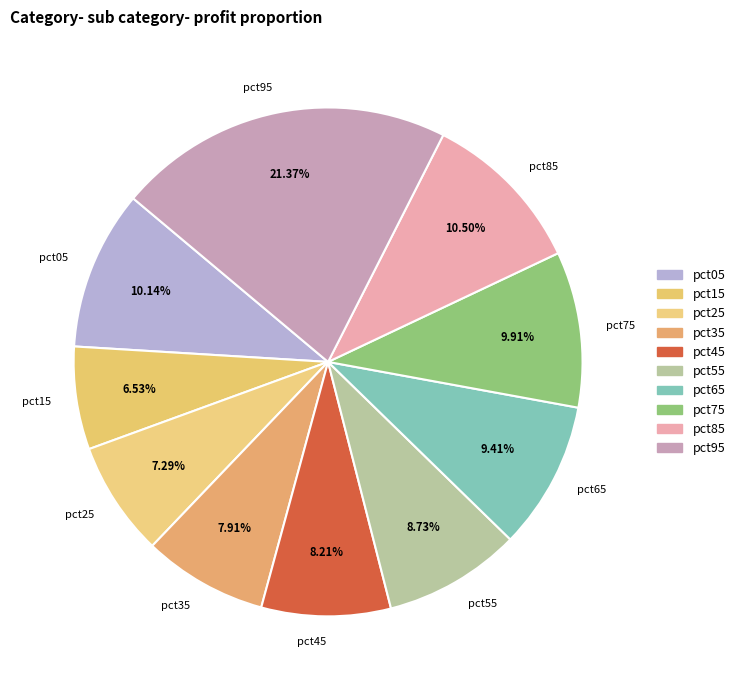

What percentage do pct65 and pct55 together represent?

18.1%